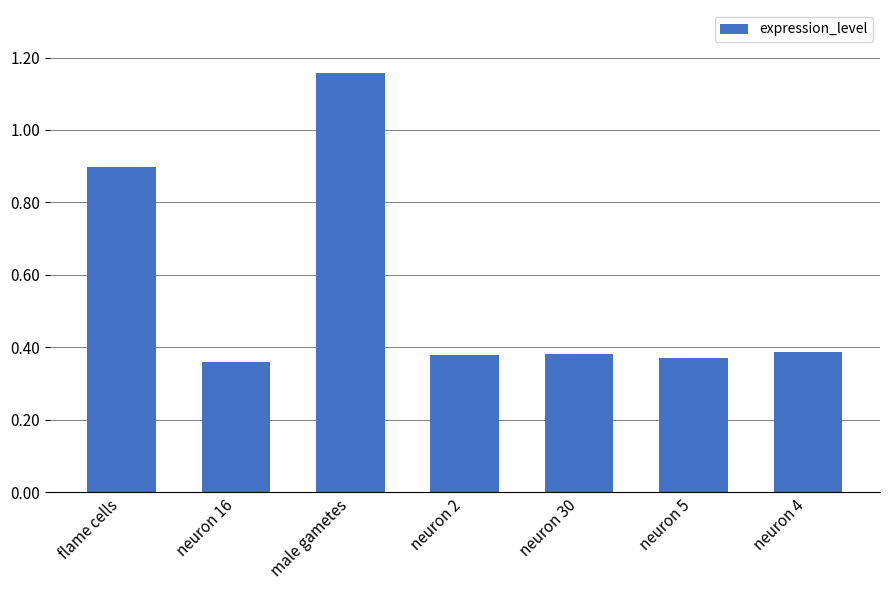

What is the difference between the maximum and second lowest values?

0.8